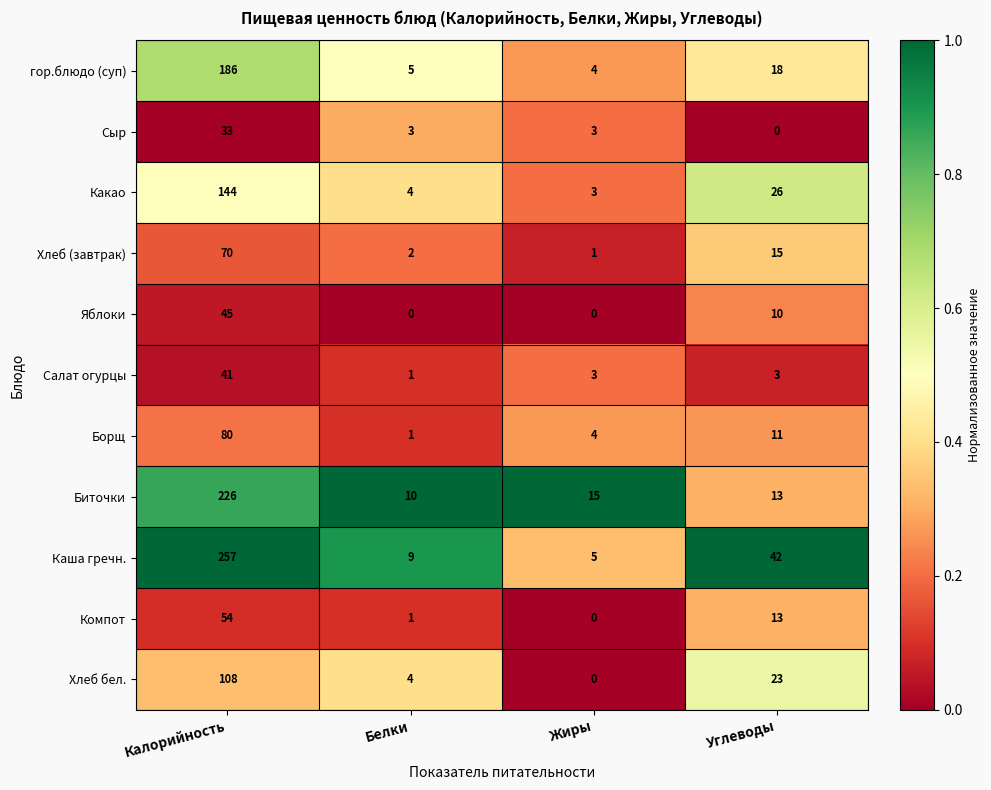

What is the average value of the Компот series?

17